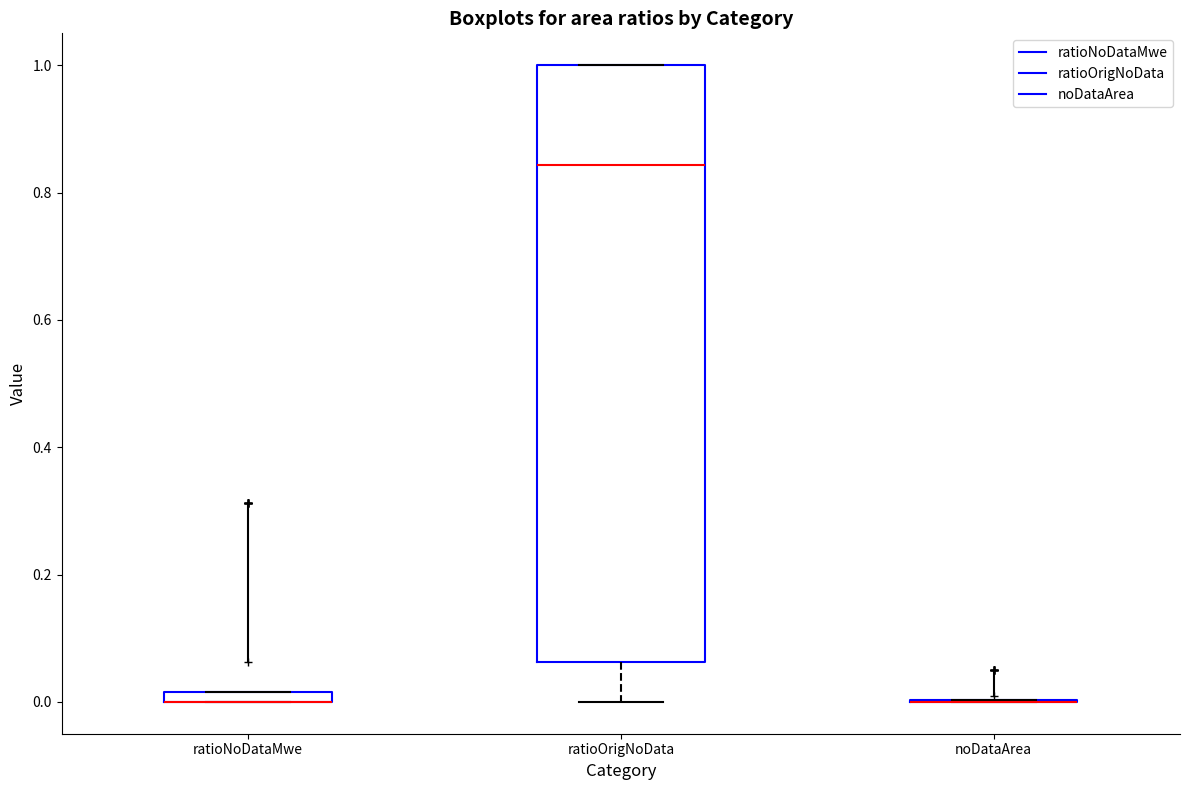

Which box is the tallest, from its lower edge to its upper edge?

ratioOrigNoData